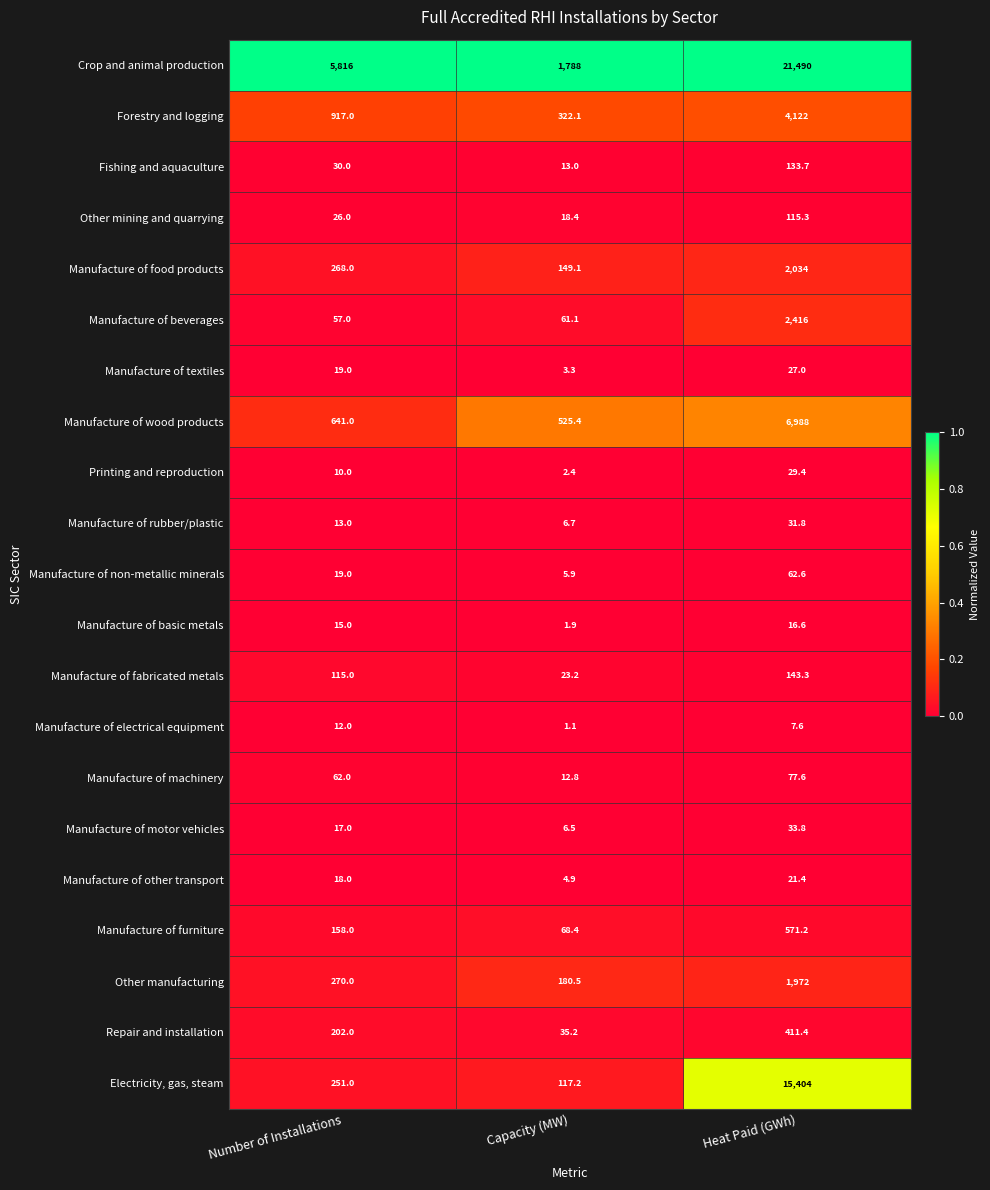

What is the approximate value of Electricity, gas, steam at Number of Installations?

251.0